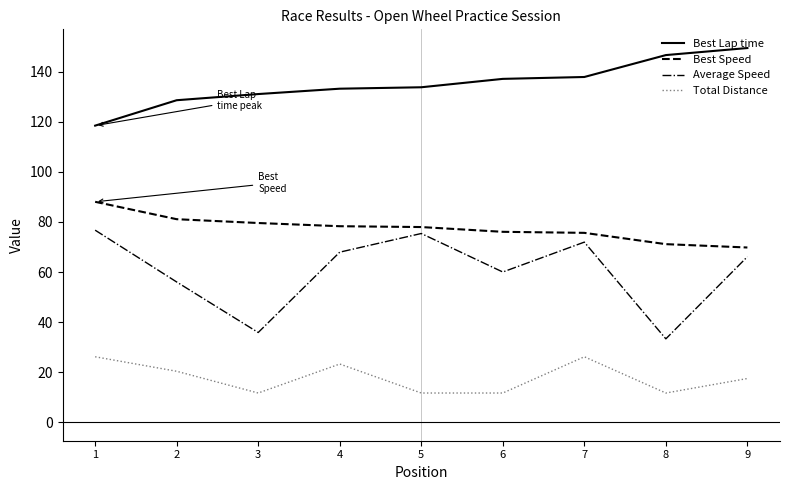

List the series in order of their peak value, lowest first.

Total Distance, Average Speed, Best Speed, Best Lap time